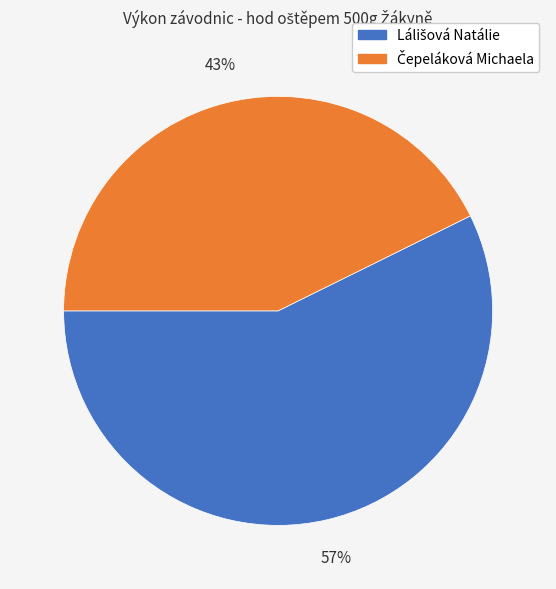

To the nearest percent, what is the average slice percentage?

50%